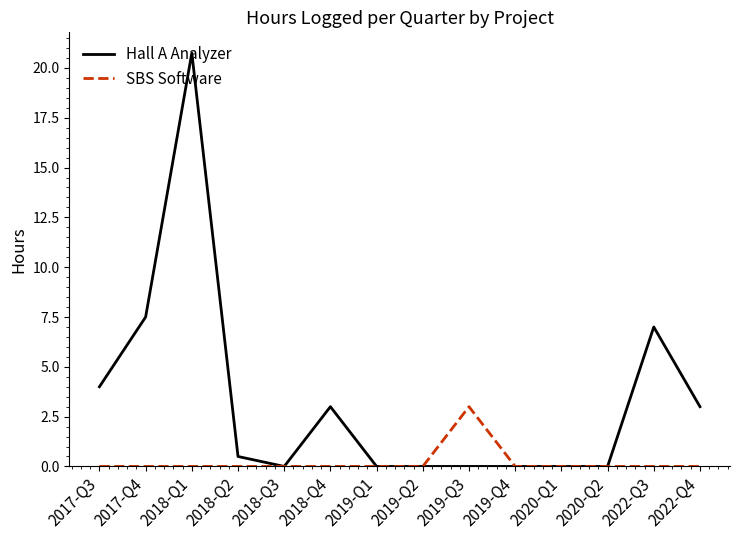

What is the greatest value displayed?

20.8